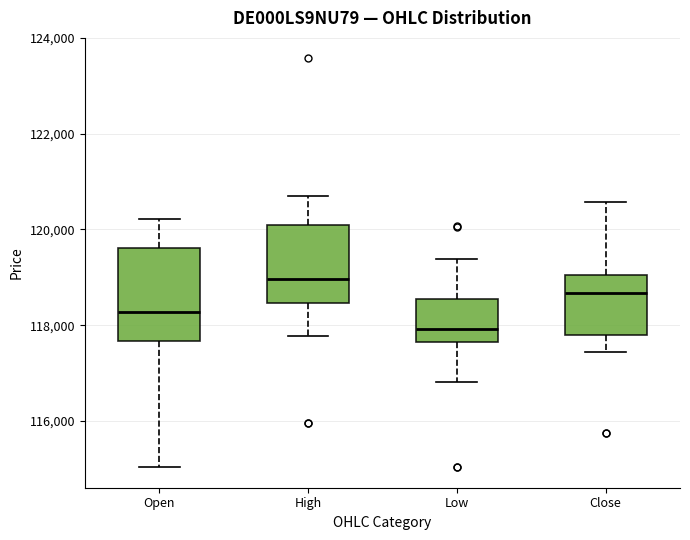

Reading left to right, read every box against the y-axis: the position of its median line, the range the box covers, and the ends of its whiskers. The values are not printed on the chart, so give them approximately, as read against the axis.

Open: median 118200, box 117600 to 119600, whiskers 115000 to 120200
High: median 119000, box 118400 to 120000, whiskers 117800 to 120600
Low: median 118000, box 117600 to 118600, whiskers 116800 to 119400
Close: median 118600, box 117800 to 119000, whiskers 117400 to 120600